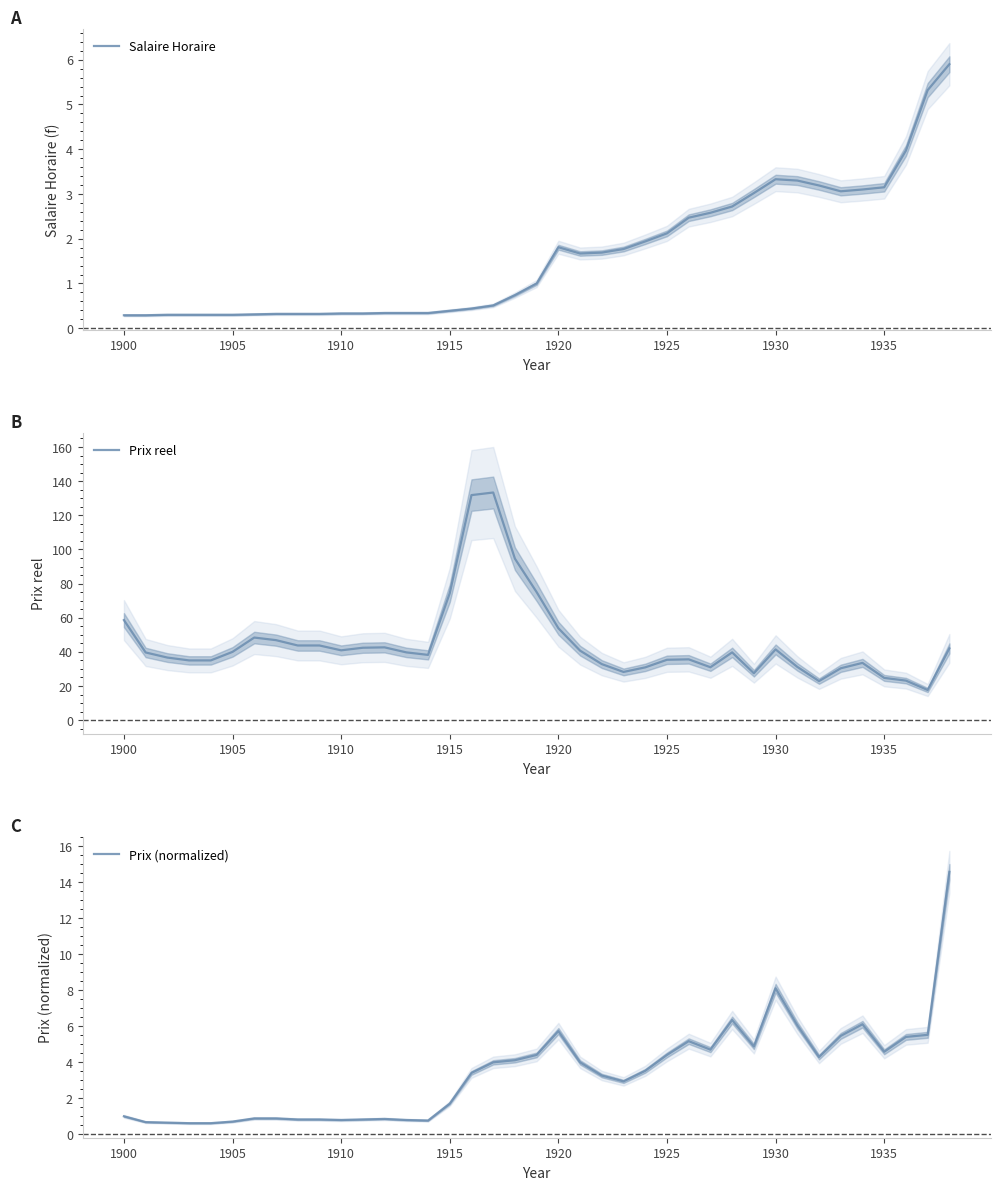

What are all the series names shown in the legend?

Salaire Horaire, Prix reel, Prix (normalized)